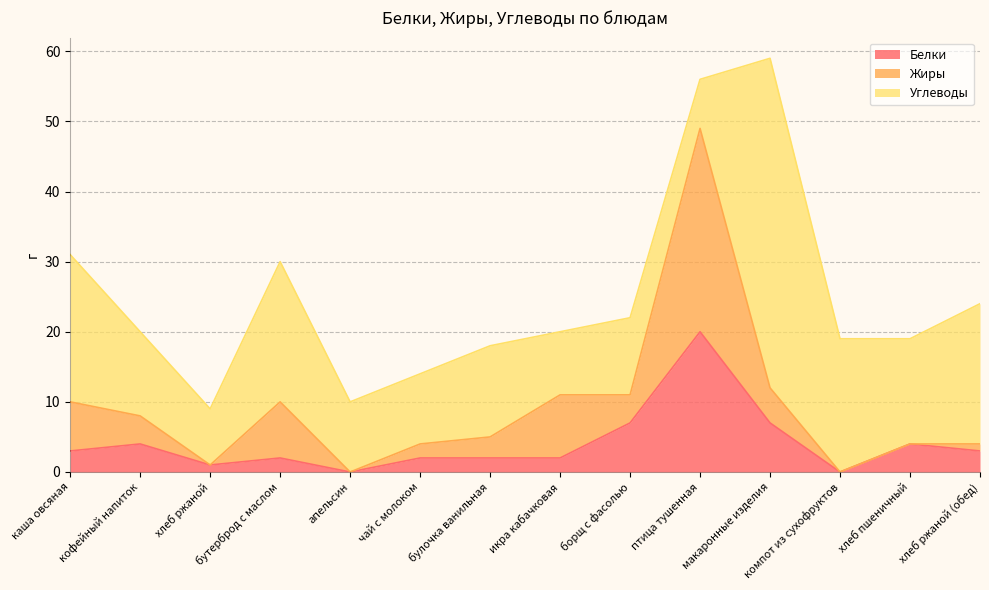

Is the value of Жиры at булочка ванильная greater than the value of Углеводы at борщ с фасолью?

No